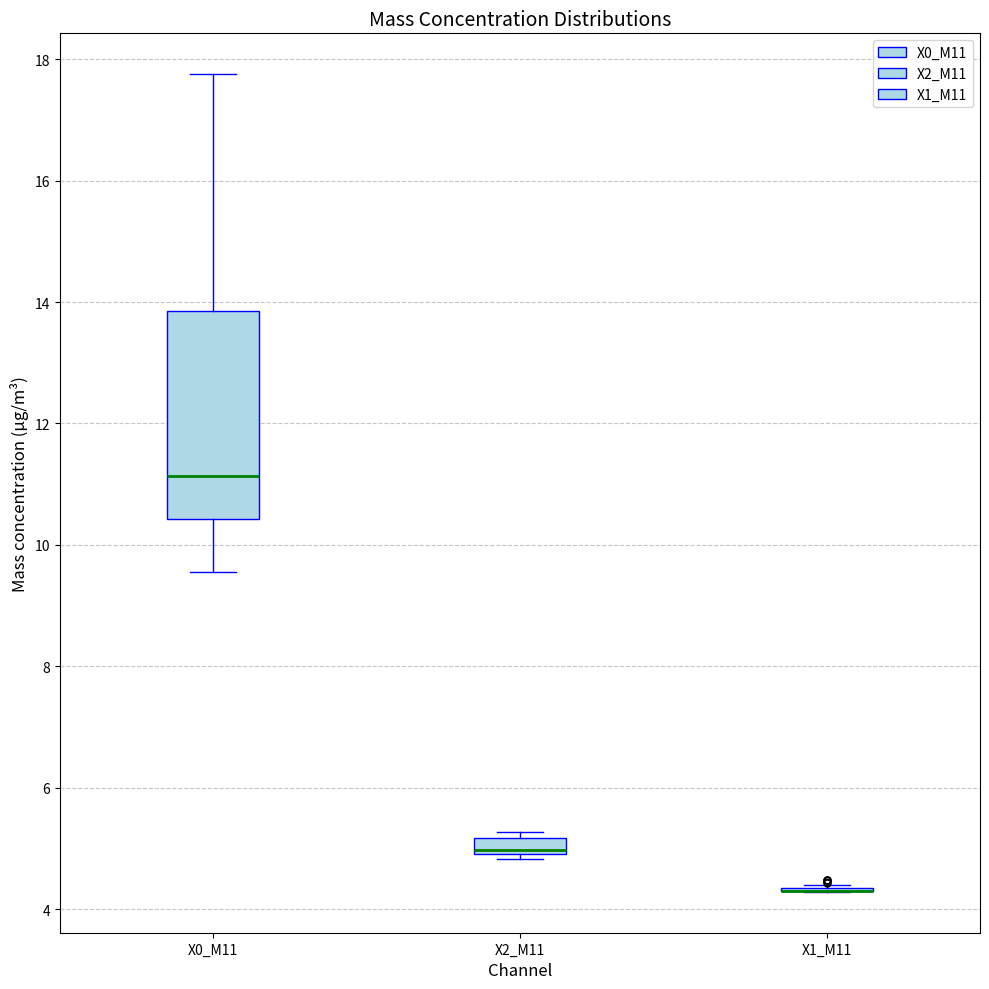

Where does the lower whisker of the box for X0_M11 end on the y-axis? The values are not printed on the chart, so give them approximately, as read against the axis.

9.6